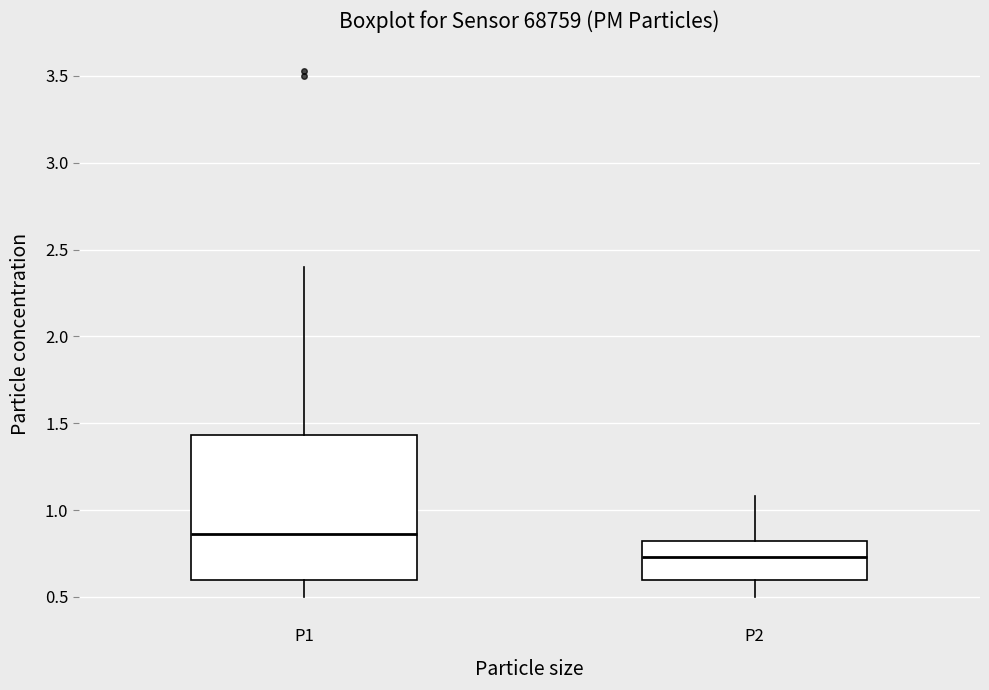

Where does the median line of the box for P1 sit on the y-axis? The values are not printed on the chart, so give them approximately, as read against the axis.

0.85